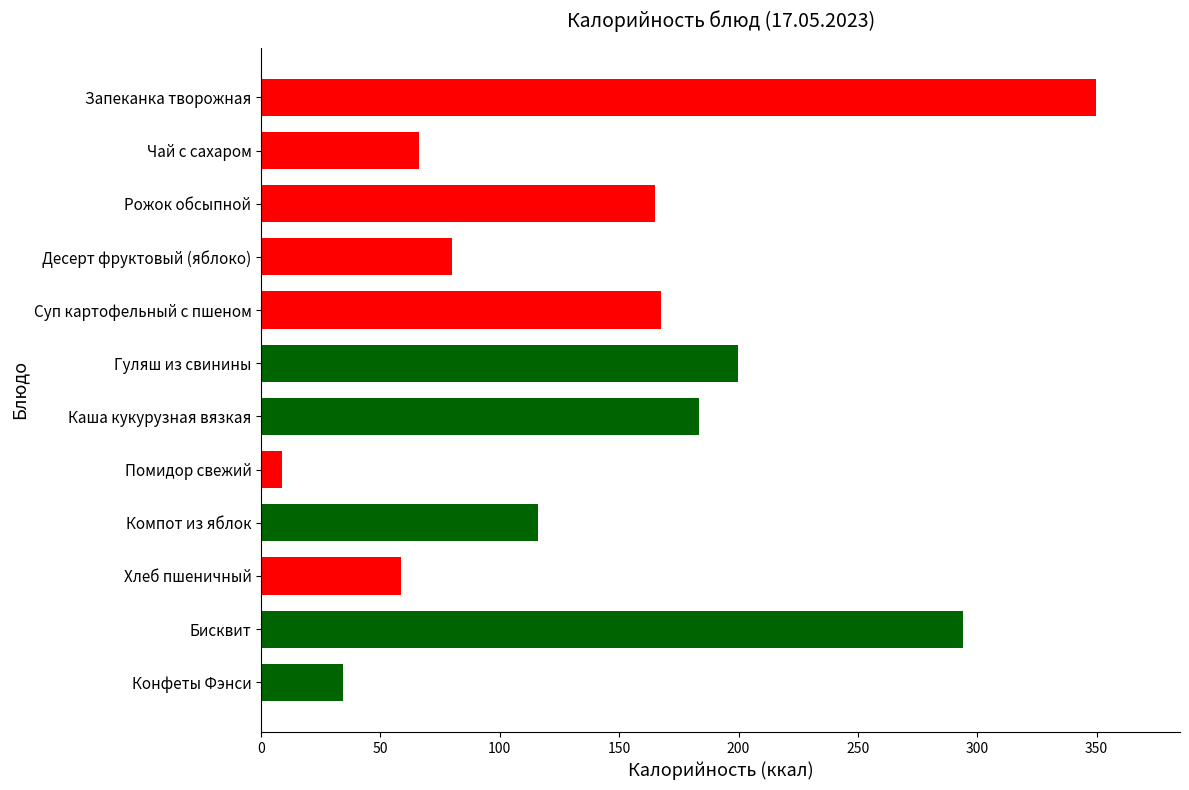

What position from the top is Компот из яблок?

9